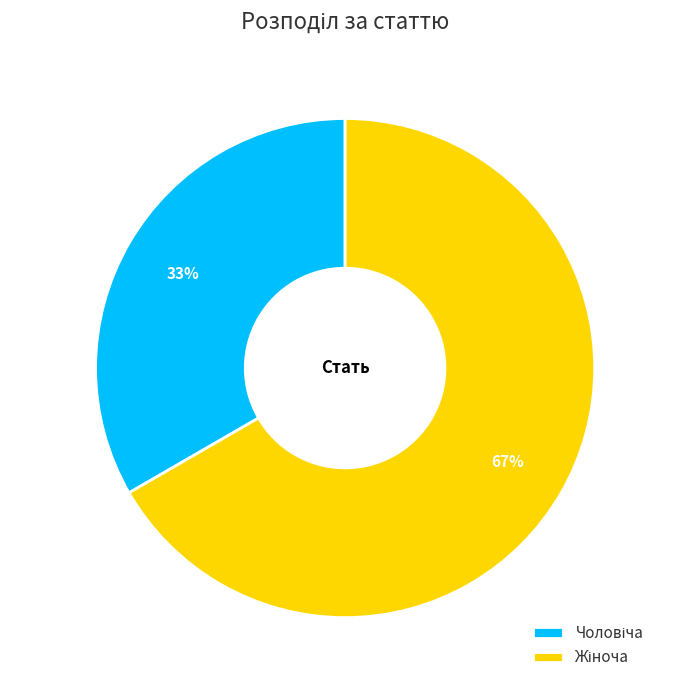

To the nearest percent, what is the average slice percentage?

50%